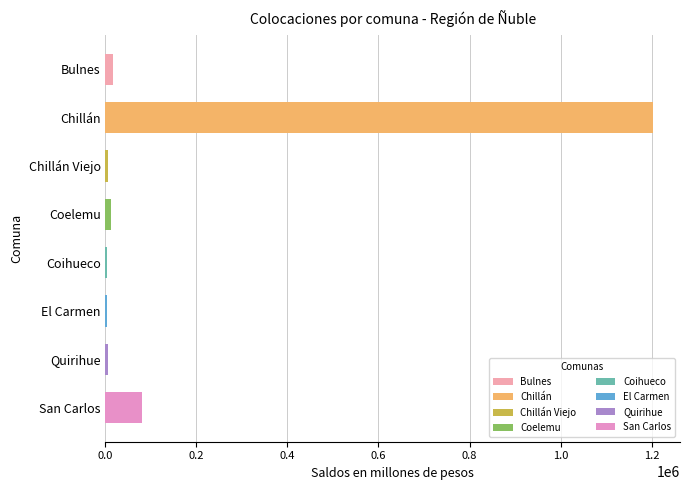

What is the maximum value shown in the chart?

1202390.9